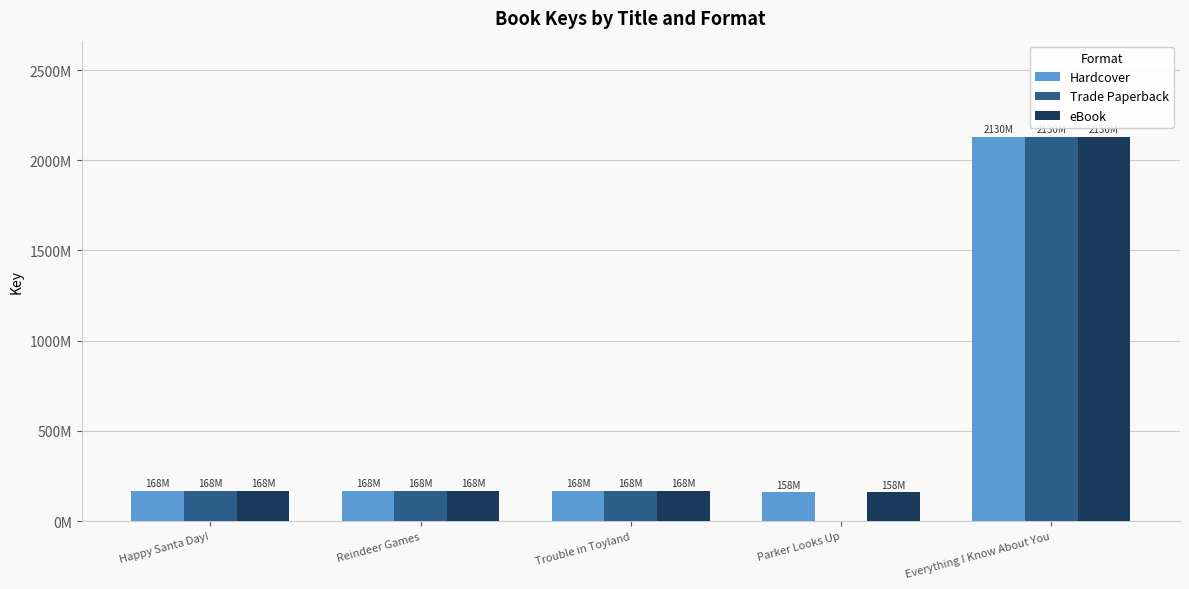

Rank the series by their maximum value, from highest to lowest.

Hardcover, Trade Paperback, eBook